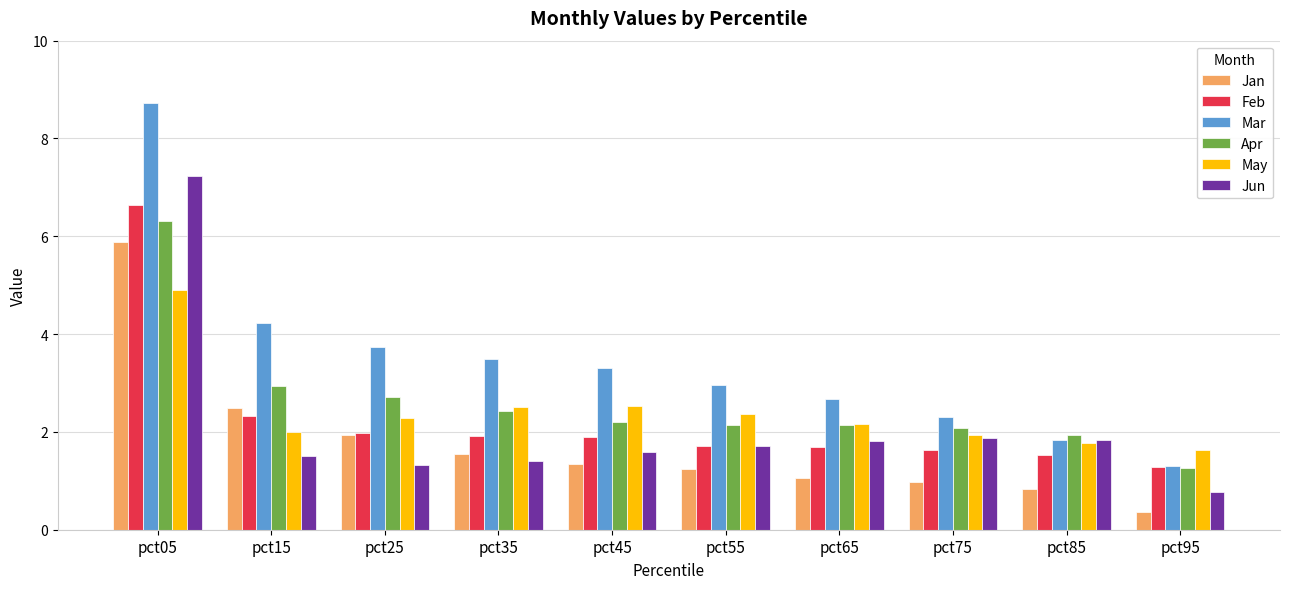

The value of Mar at pct35 is 3.5. True or false?

True